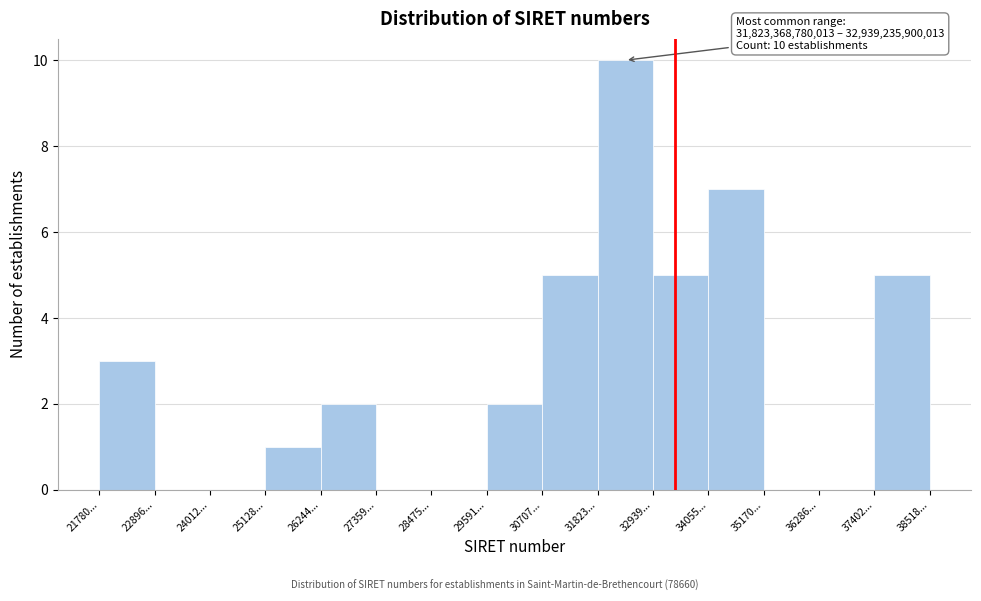

Reading left to right, what are all the values shown in this chart?

21780...=3	22896...=0	24012...=0	25128...=1	26244...=2	27359...=0	28475...=0	29591...=2	30707...=5	31823...=10	32939...=5	34055...=7	35170...=0	36286...=0	37402...=5